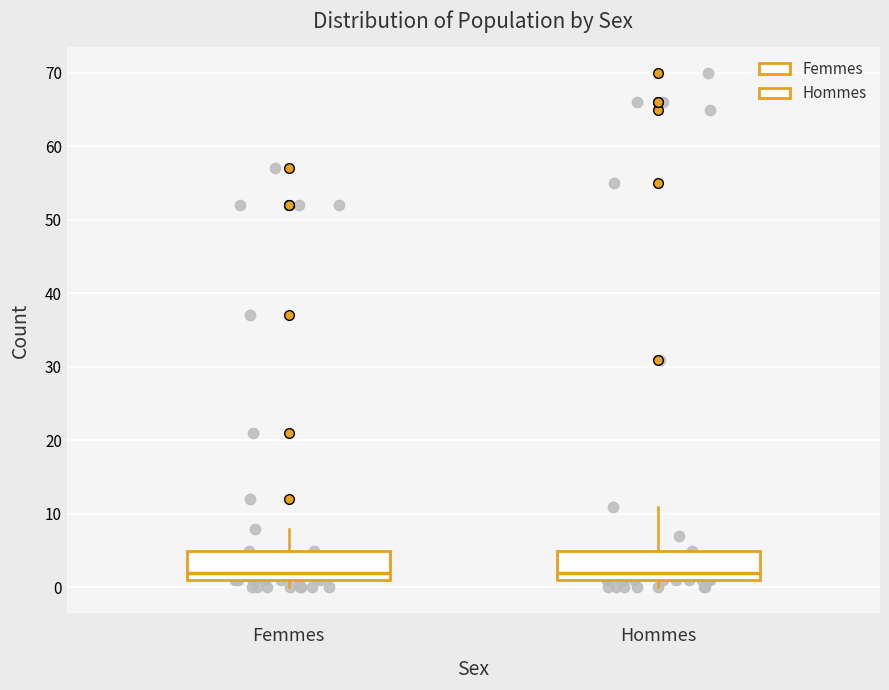

Where does the median line of the box for Femmes sit on the y-axis? The values are not printed on the chart, so give them approximately, as read against the axis.

2